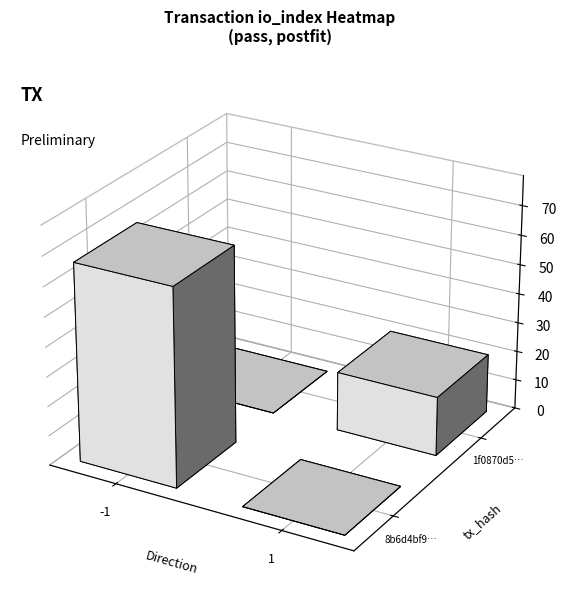

Is the value of 8b6d4bf923bdf68b0a0b9b97f5e7d710a676729 at direction greater than the value of 1f0870d5d7eadc7c7a0457e23a405c3b58e111c at io_index?

No